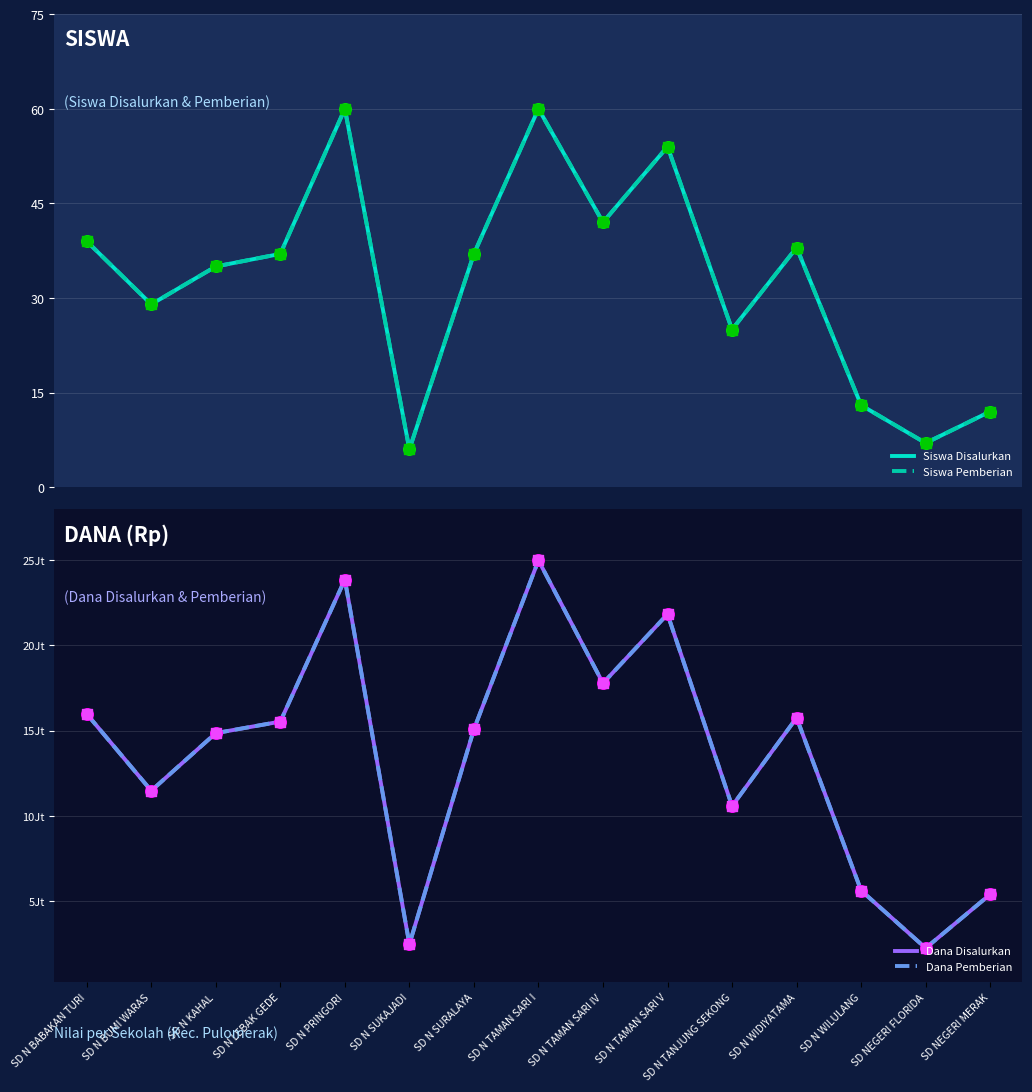

Which series has the largest total across all categories?

Dana Disalurkan